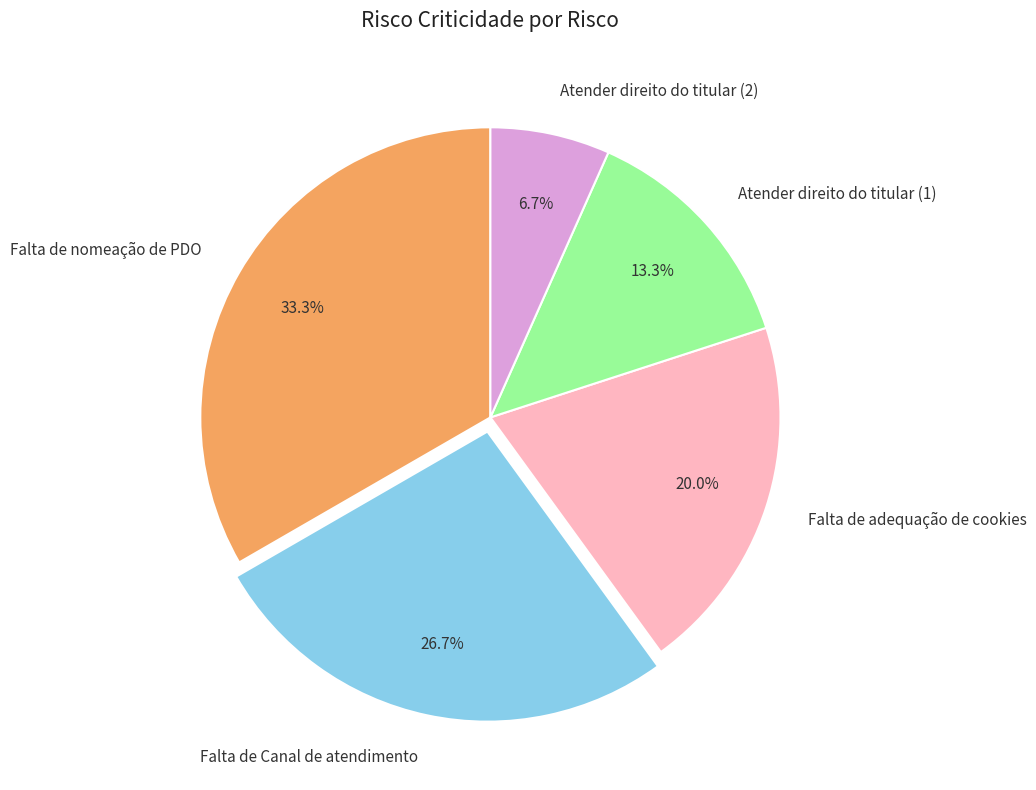

What is the ratio of the value at Atender direito do titular (1) to the value at Falta de adequação de cookies?

0.7